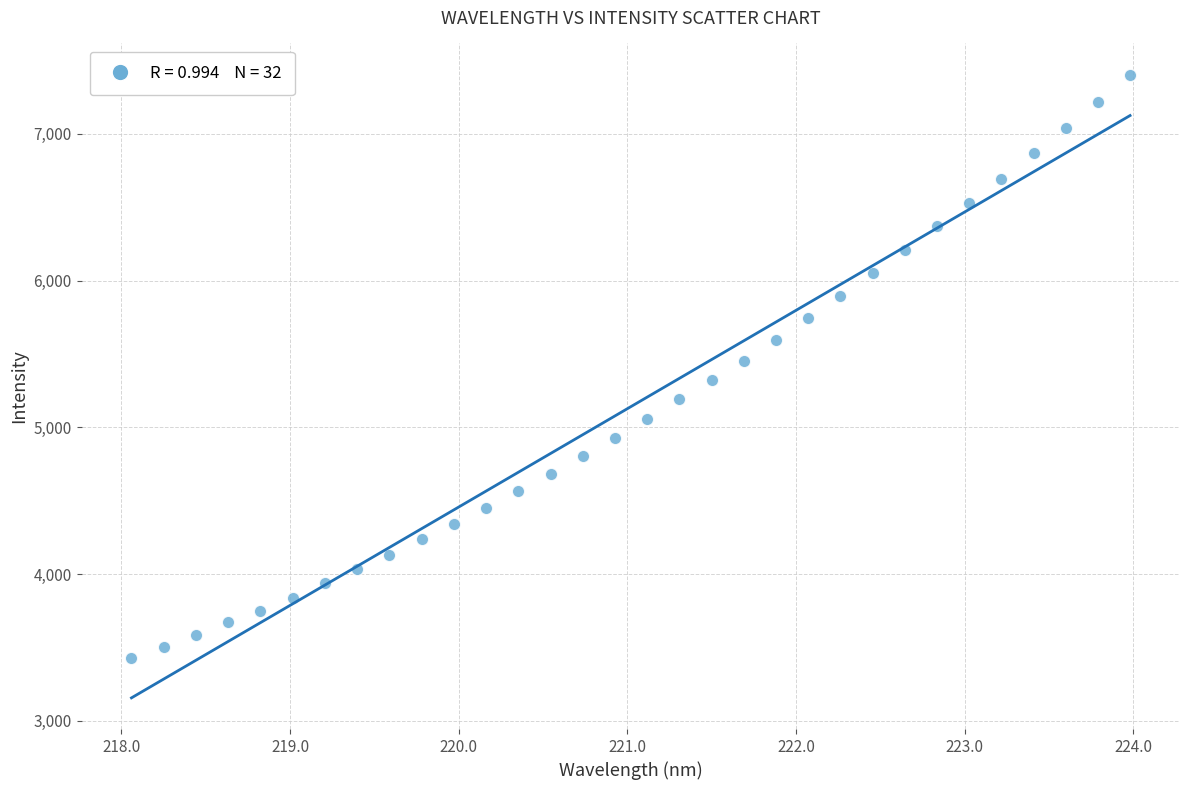

What is the range of Y values (max minus min)?

3979.4